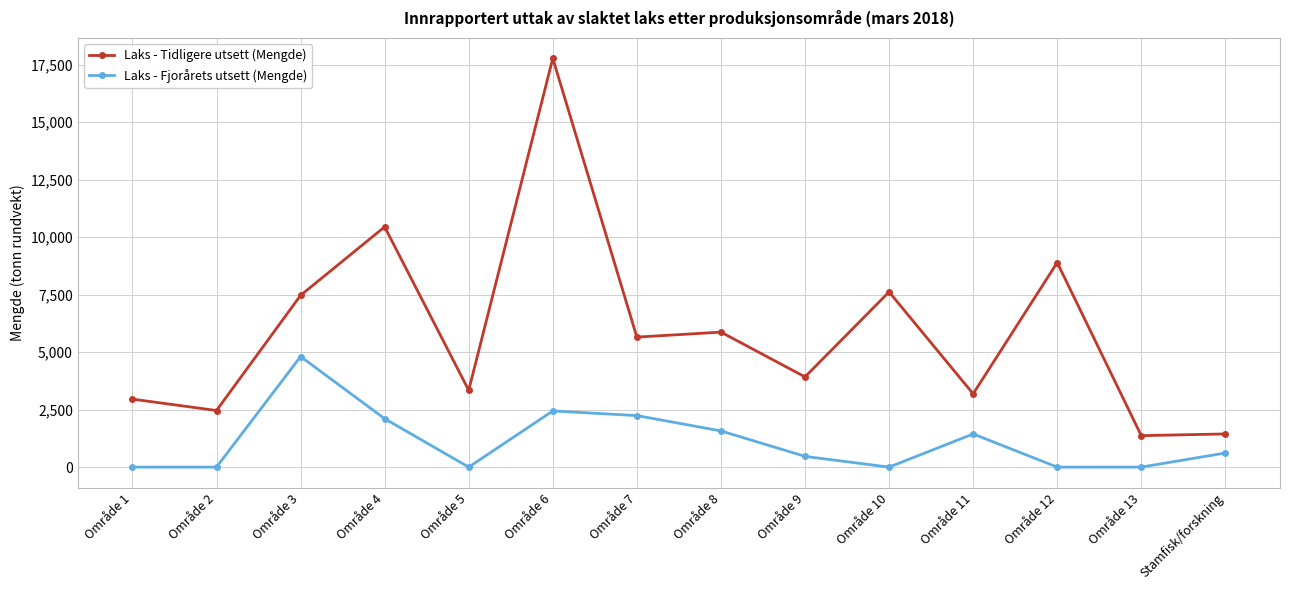

What is the label of the 7th point from the left?

Område 7